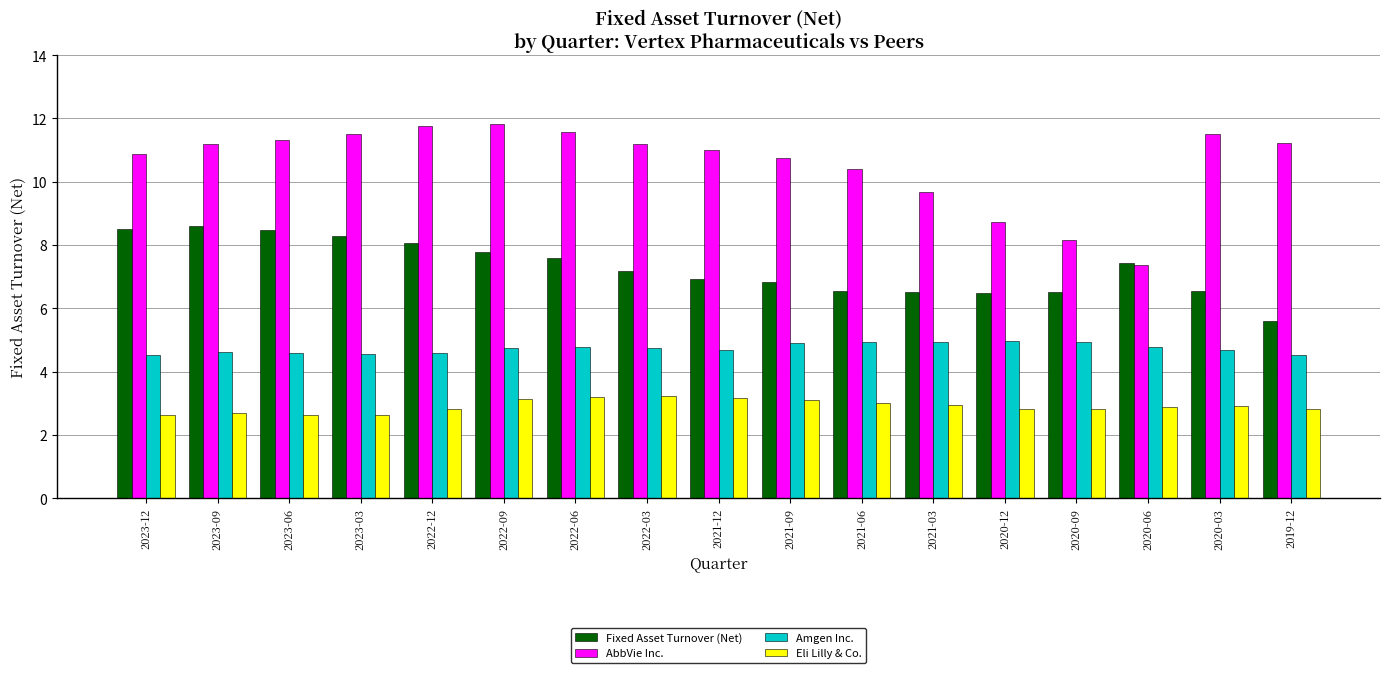

What is the sum of all Fixed Asset Turnover (Net) values?

123.8